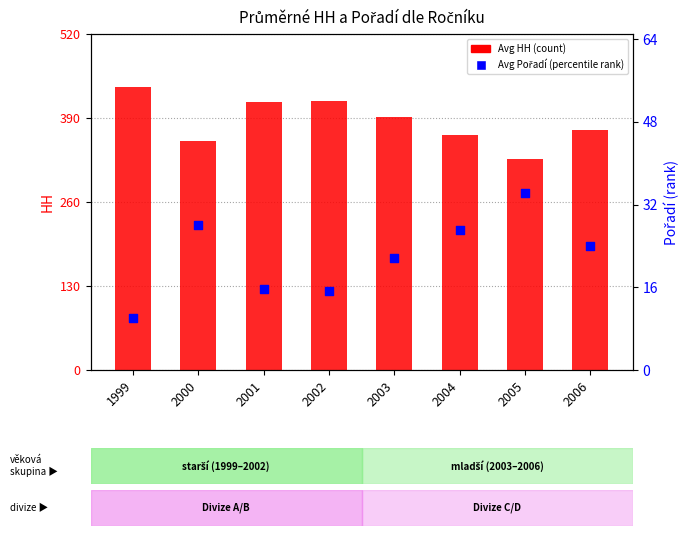

What is the total value across all series at 2001?

430.9